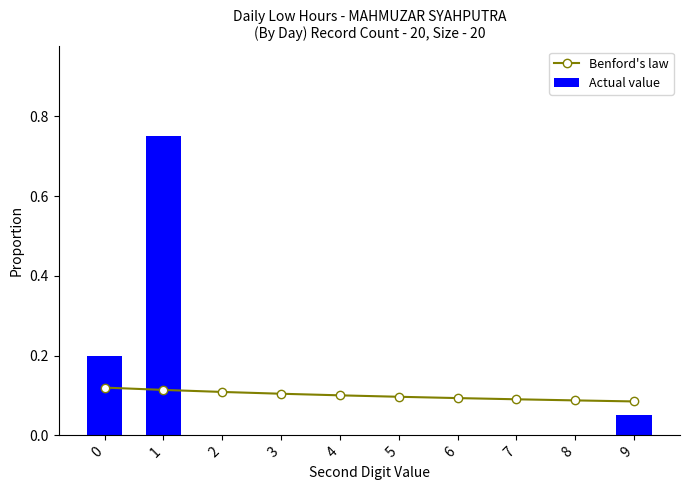

Is it true that Benford's law equals 0.1 at 4?

True